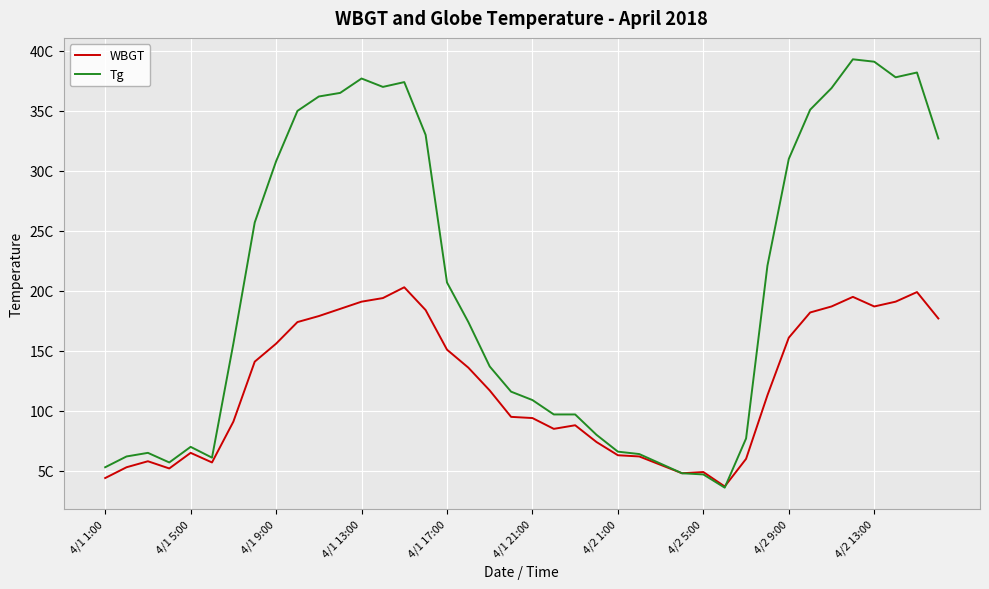

Does the chart have visible grid lines?

Yes